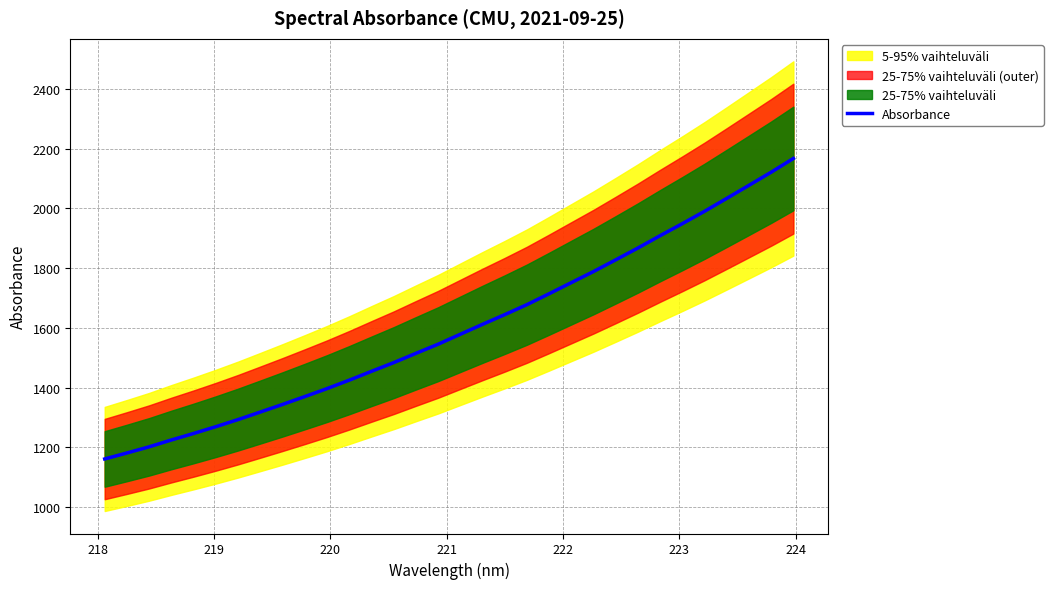

What is the maximum value for Absorbance?

2167.1